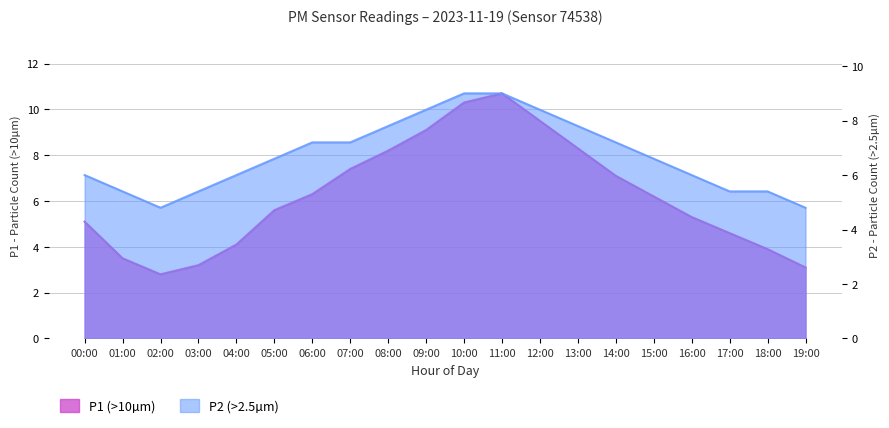

Is it true that P1 equals 5.3 at 16:00?

True